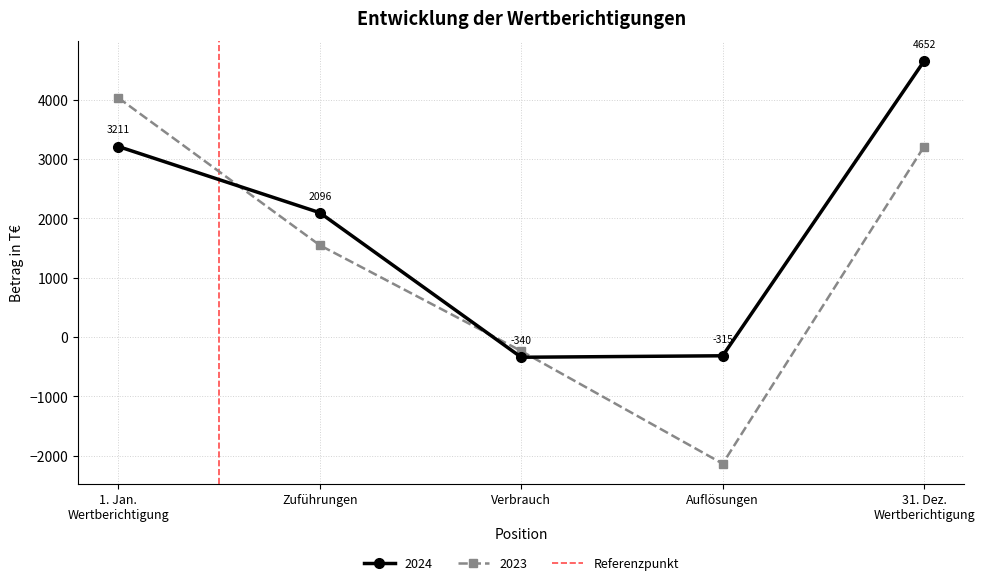

The 2024 series shows -340 at Verbrauch. True or false?

True